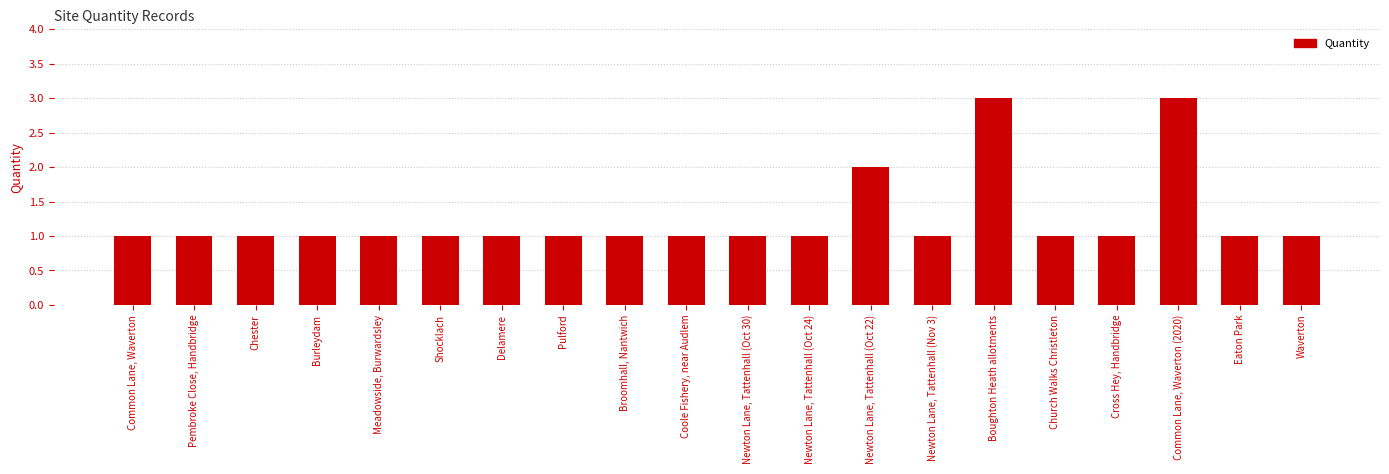

Is it true that the value at Common Lane, Waverton is 1?

True